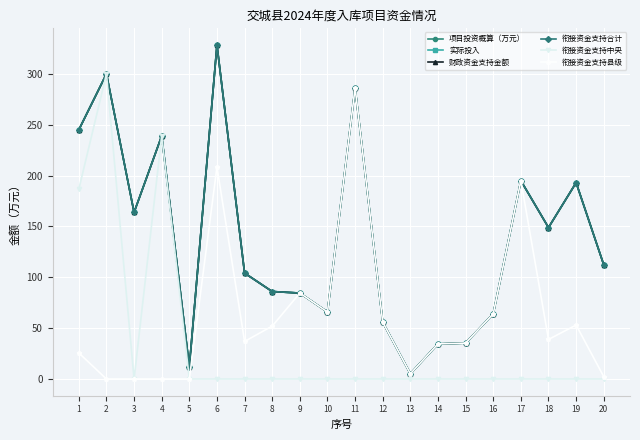

How many lines are shown in the chart?

6